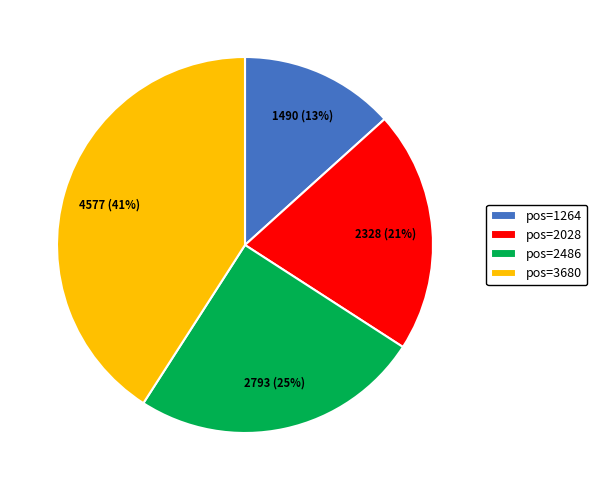

True or false: pos=2486 accounts for 25% of the total.

True